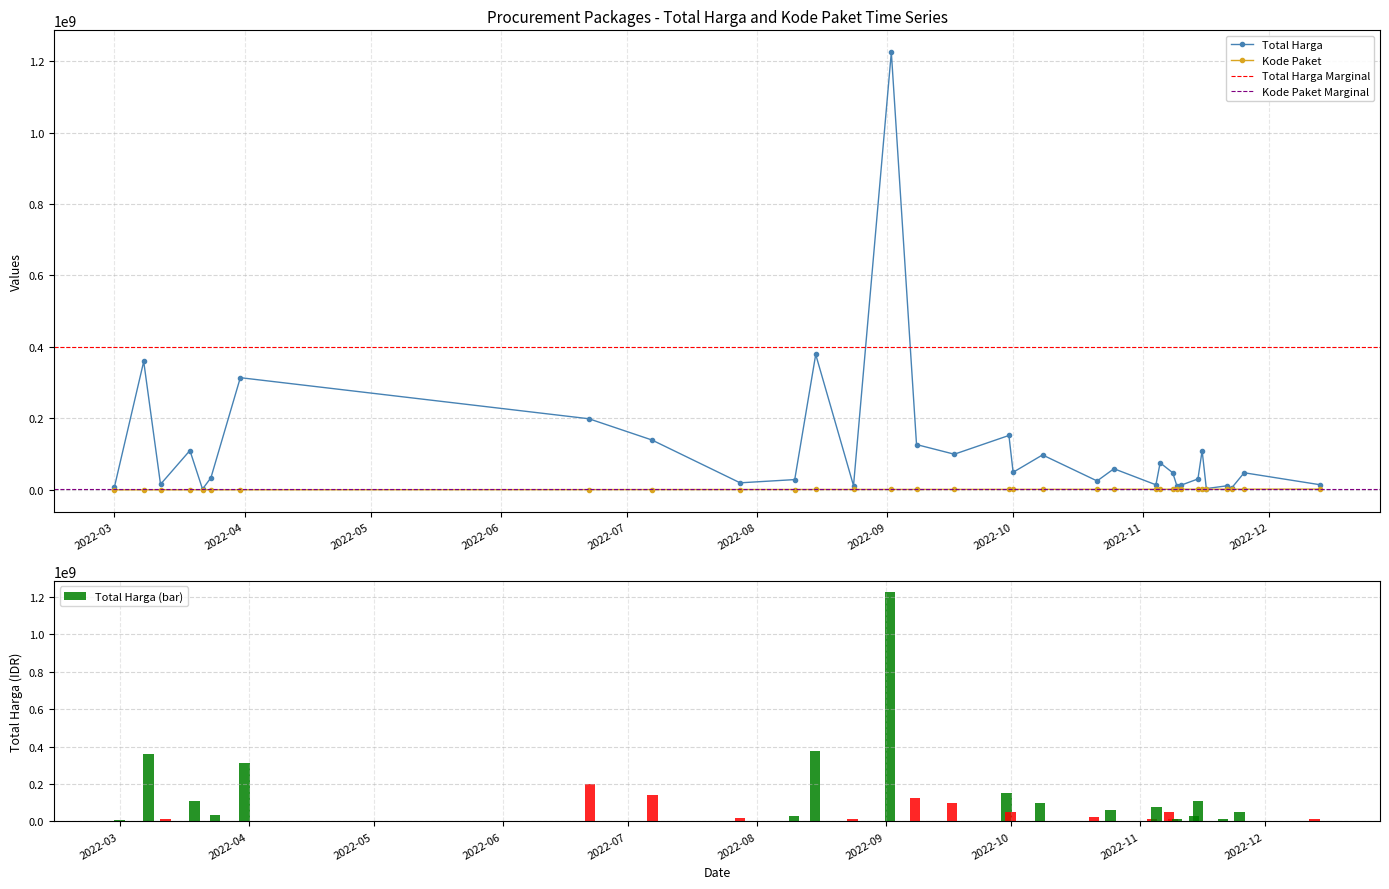

True or false: Total Harga has more than 0 points higher than both neighbors.

True